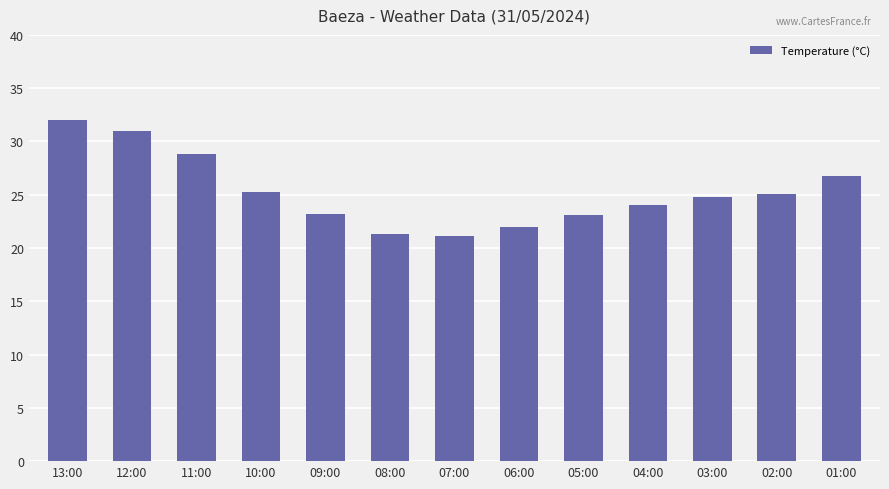

What is the sum of all values?

328.5